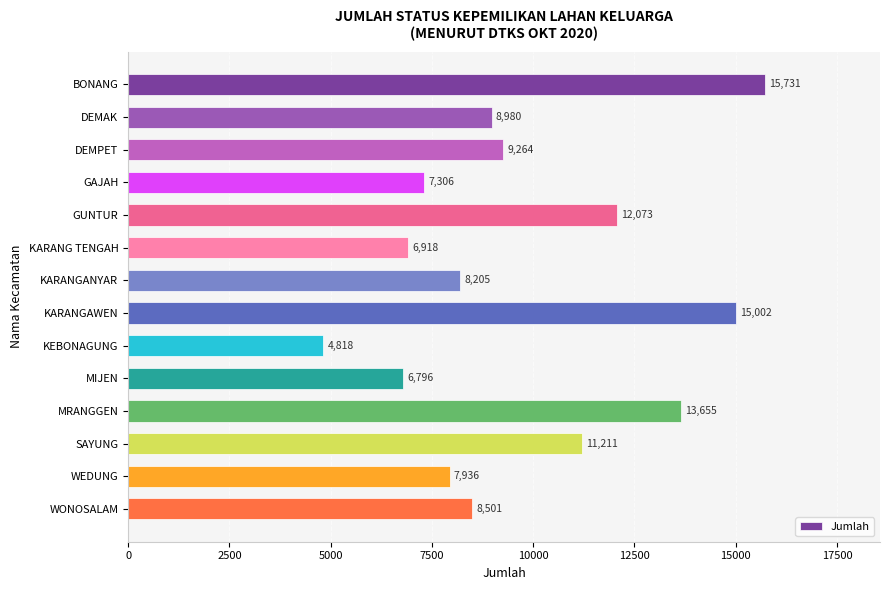

What is the difference between the second highest and minimum values?

10184